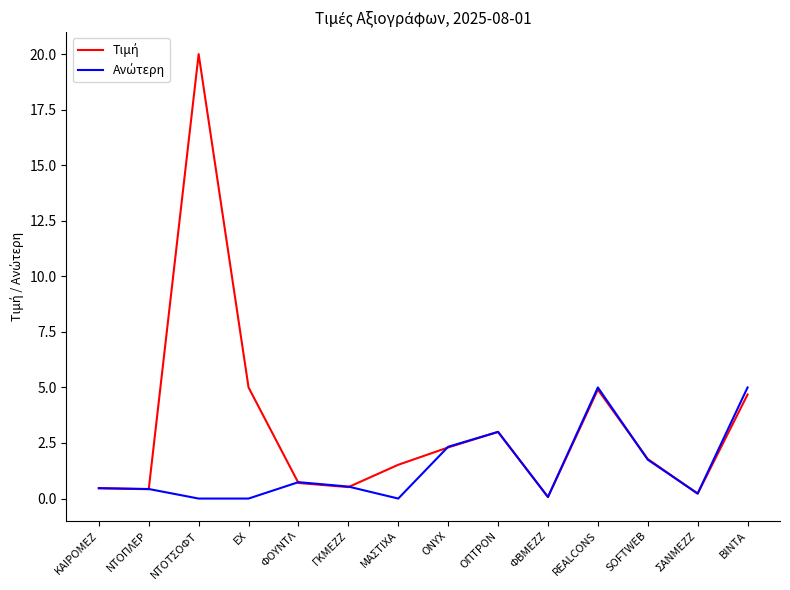

Is this an area chart (filled region under the line)?

No